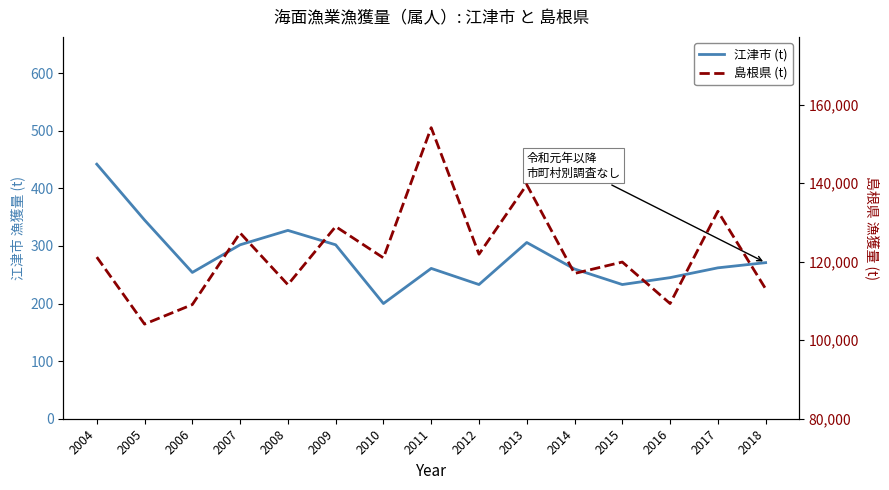

At how many categories does at least one series exceed 56854?

15